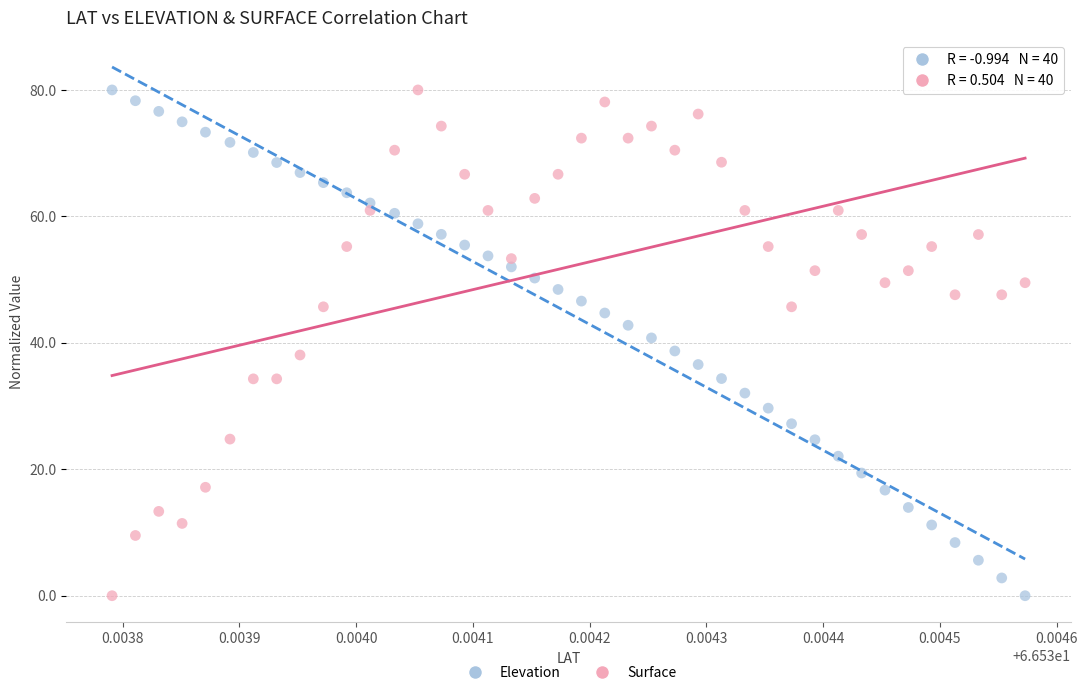

How many data points are displayed?

80